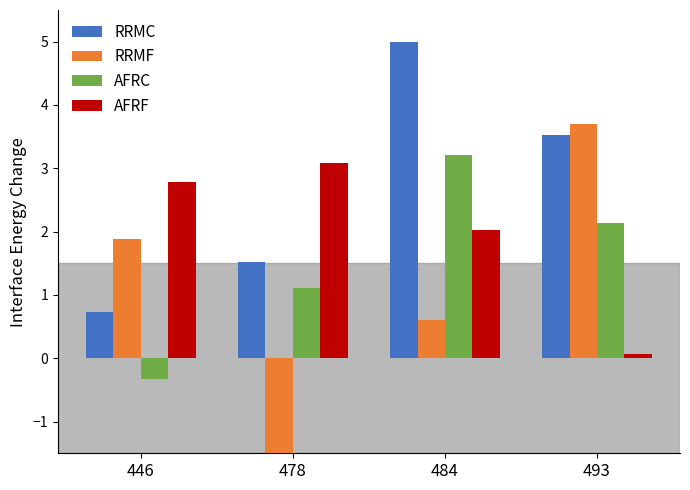

What is the value of the RRMF bar at the 4th from the left?

3.7